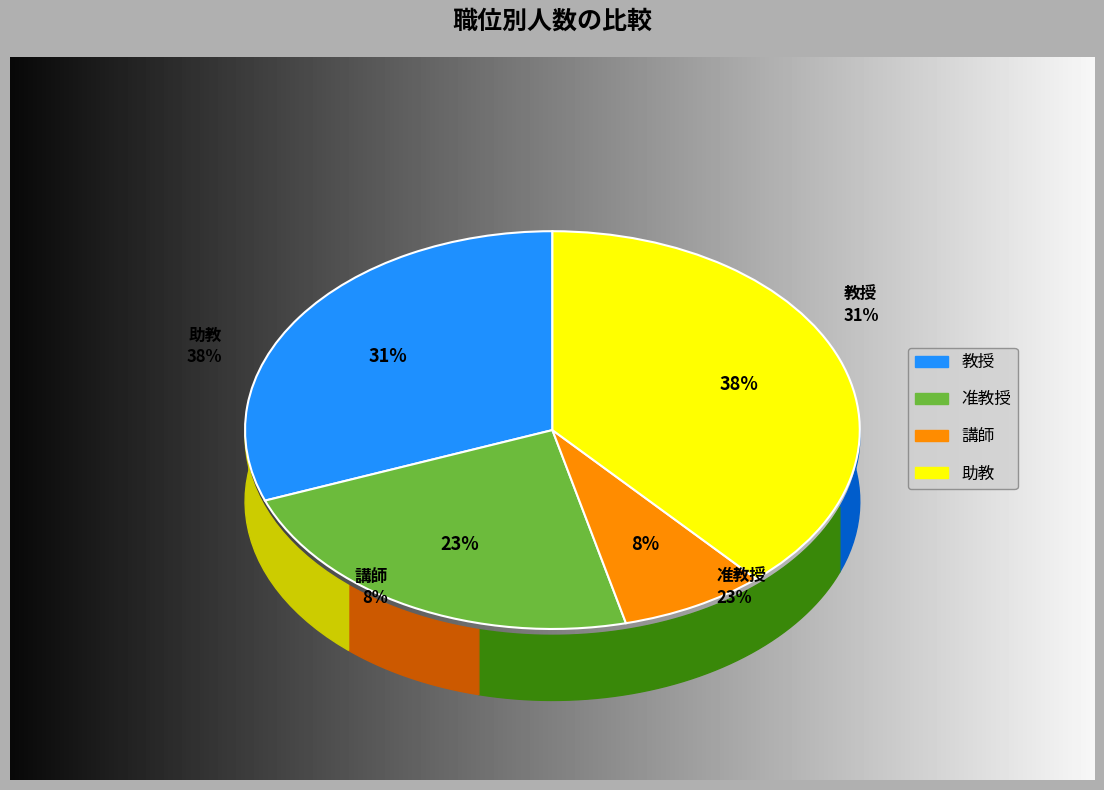

How many slices are in this pie chart?

4